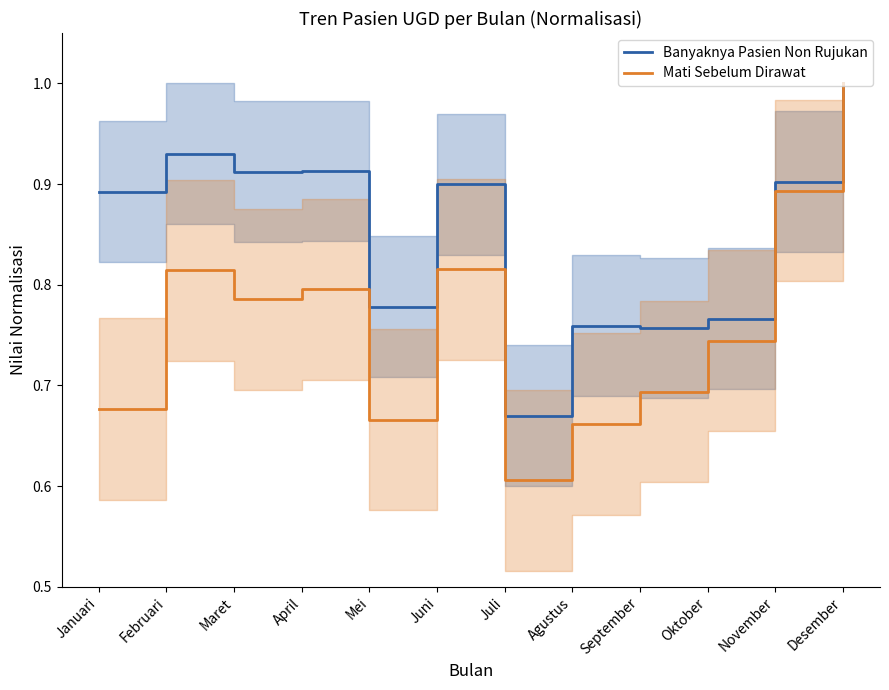

In Banyaknya Pasien Non Rujukan, how many points are higher than both neighbors (excluding endpoints)?

4